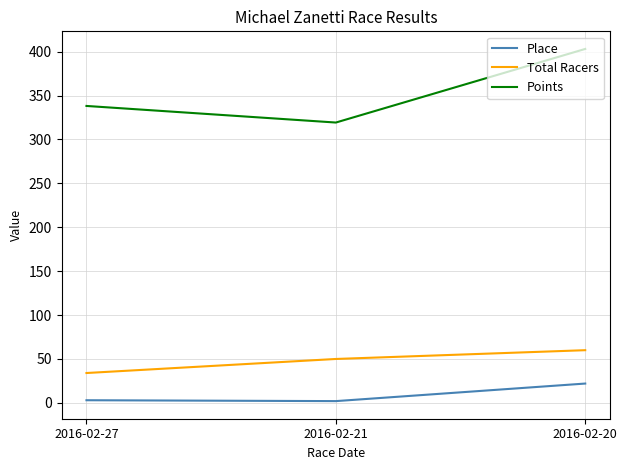

Where does the Points series first go above 338?

2016-02-27